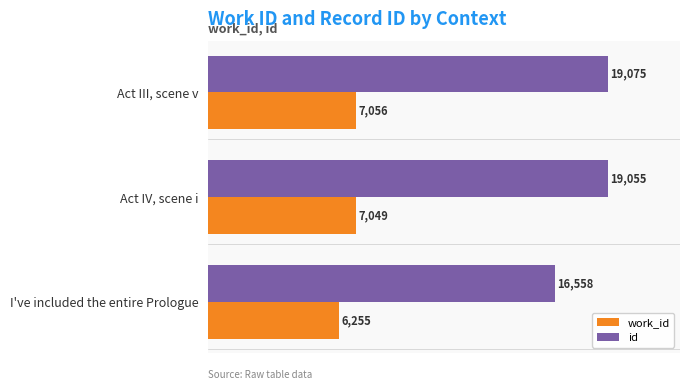

At which category is the sum across all series the highest?

Act III, scene v